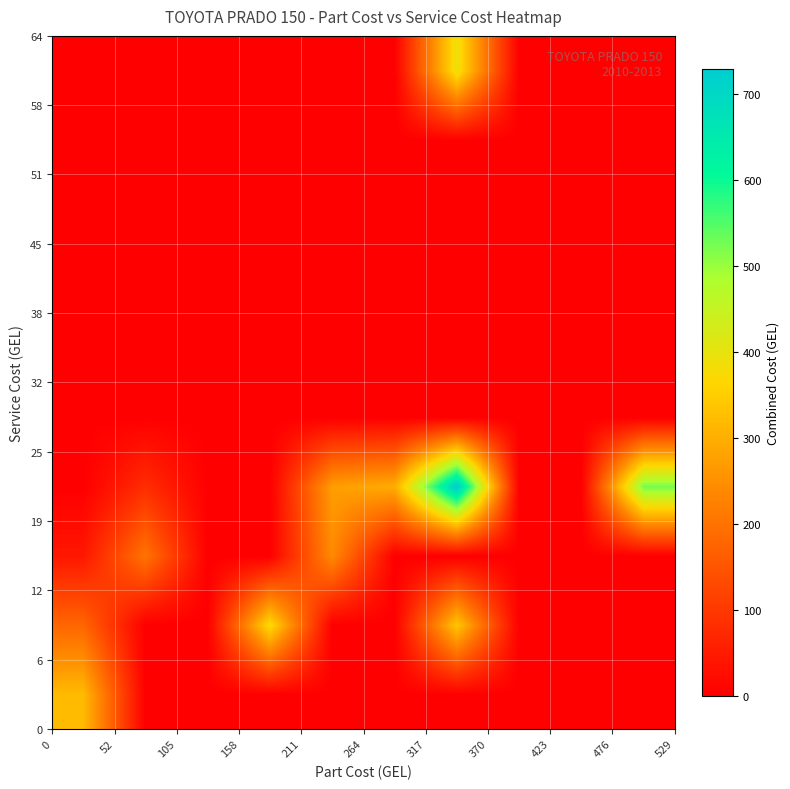

Count the number of categories in the chart.

10